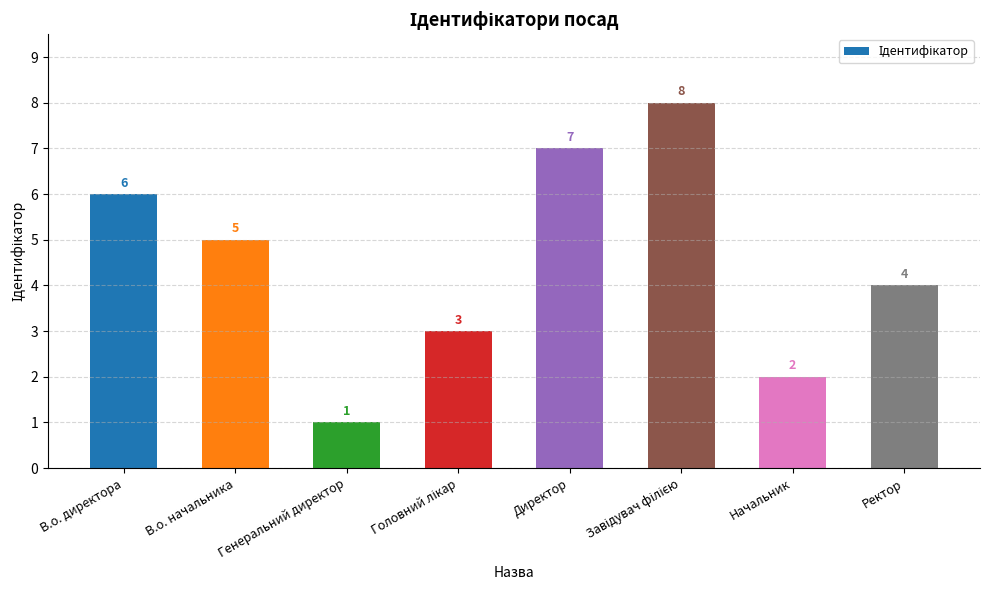

Which category has the lowest value across all series?

Генеральний директор